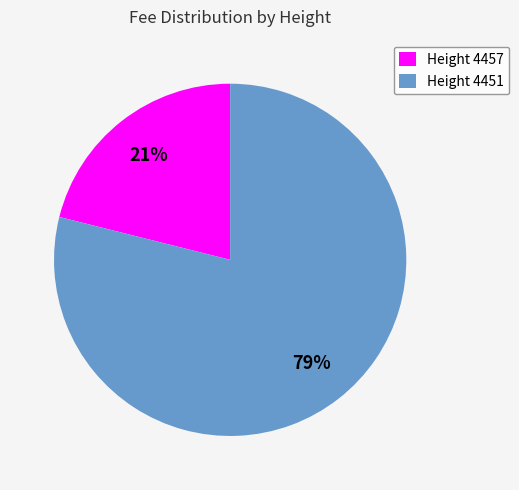

Which slice is the largest?

Height 4451